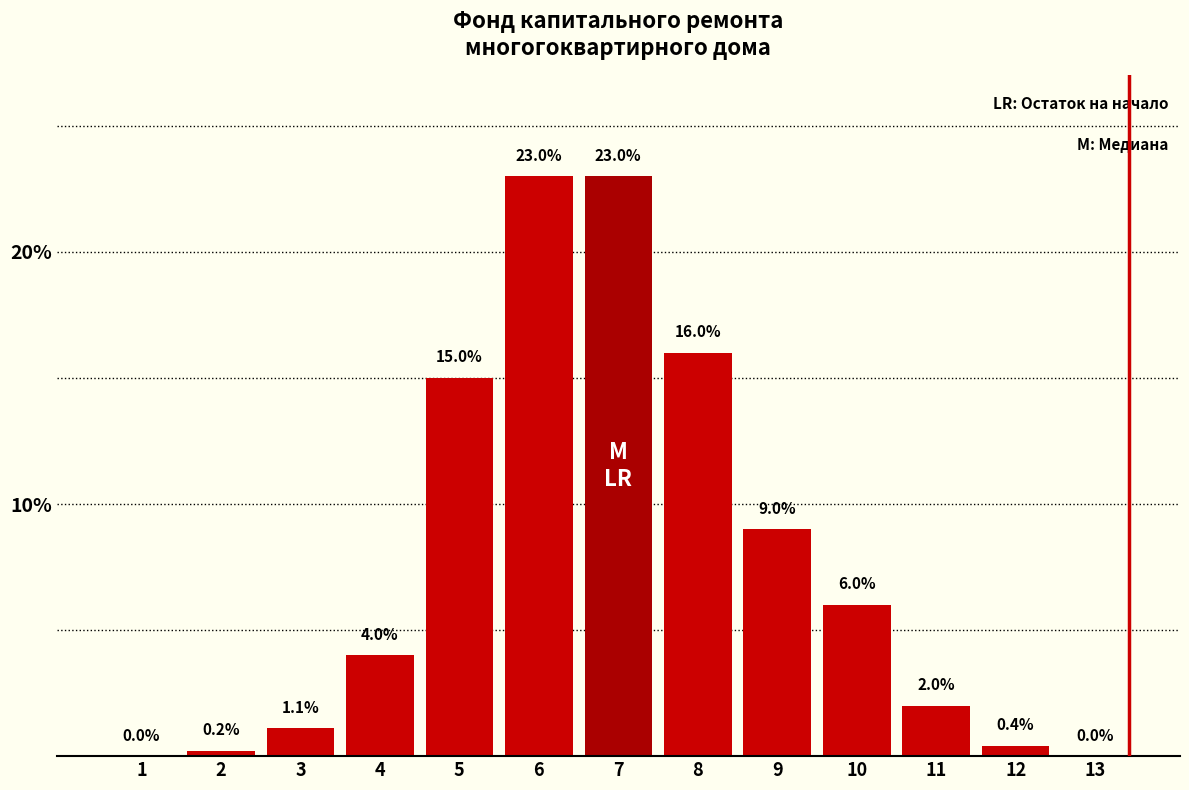

Reading right to left, extract all data points from this chart.

13=0.0	12=0.4	11=2.0	10=6.0	9=9.0	8=16.0	7=23.0	6=23.0	5=15.0	4=4.0	3=1.1	2=0.2	1=0.0